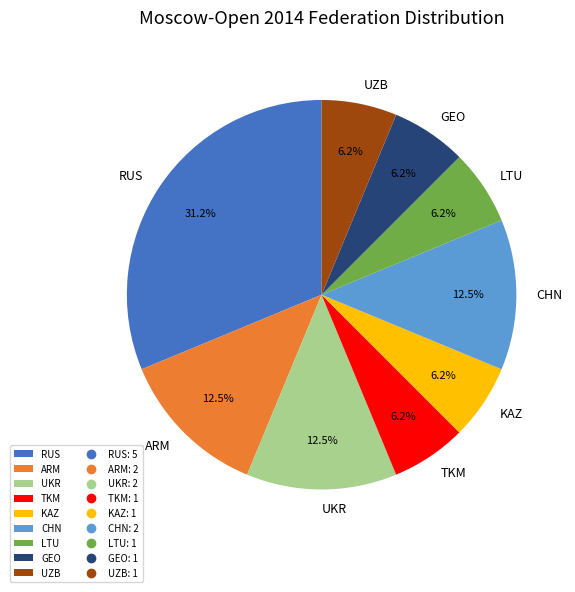

The UZB slice represents 6% of the pie. True or false?

True